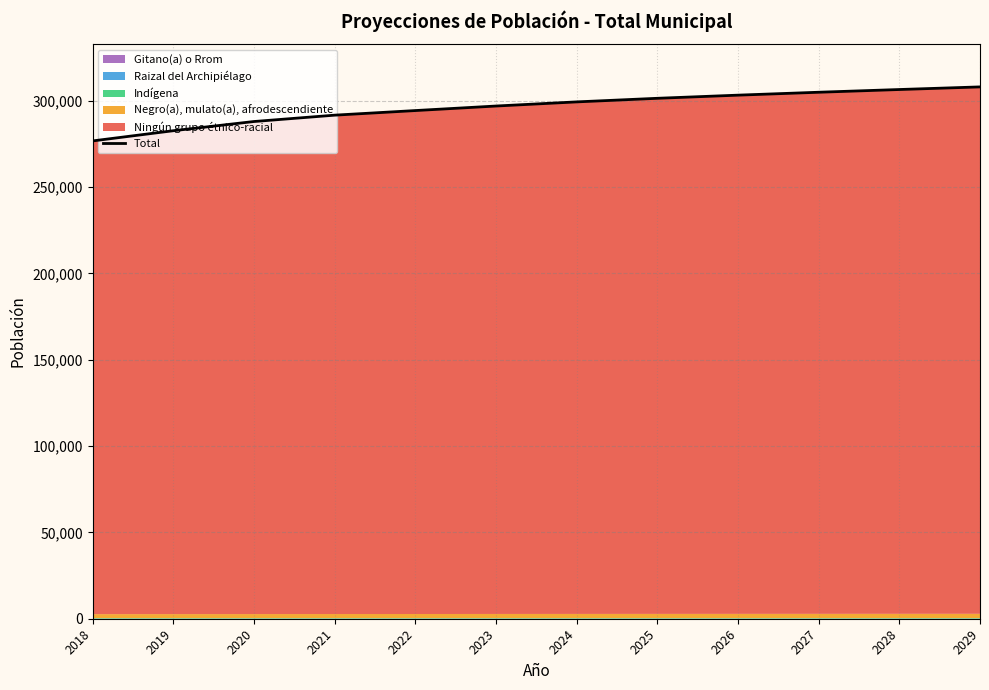

Read the value at 2020.

287981